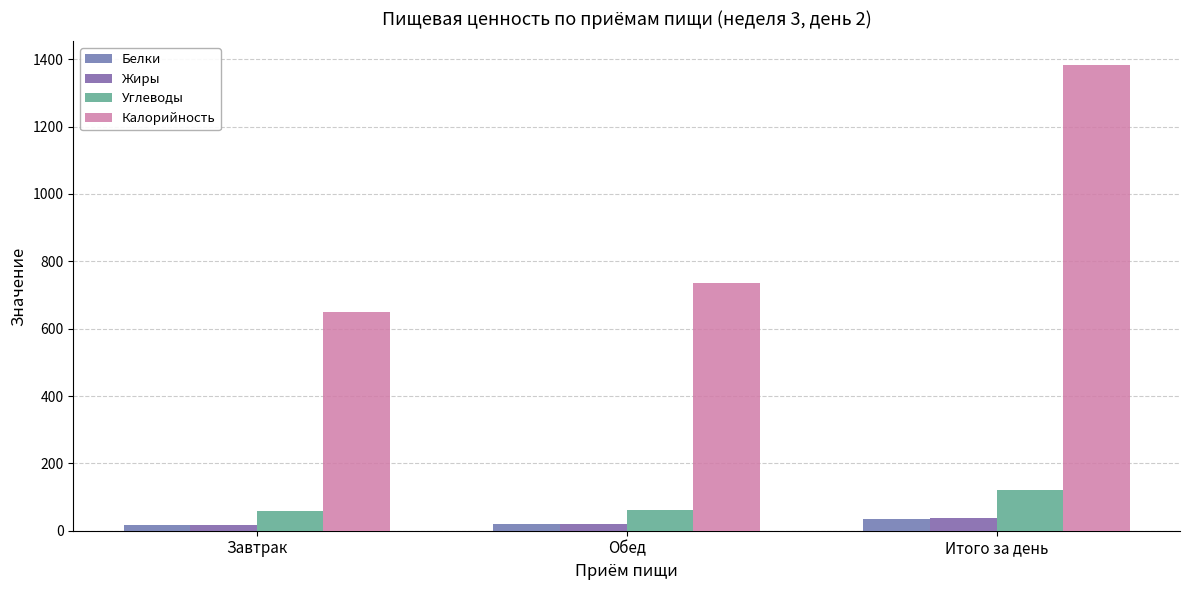

At which label does Белки first exceed 19?

Обед